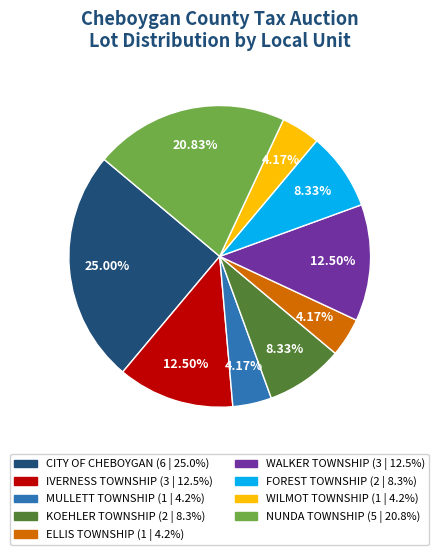

Which slice is the largest?

CITY OF CHEBOYGAN